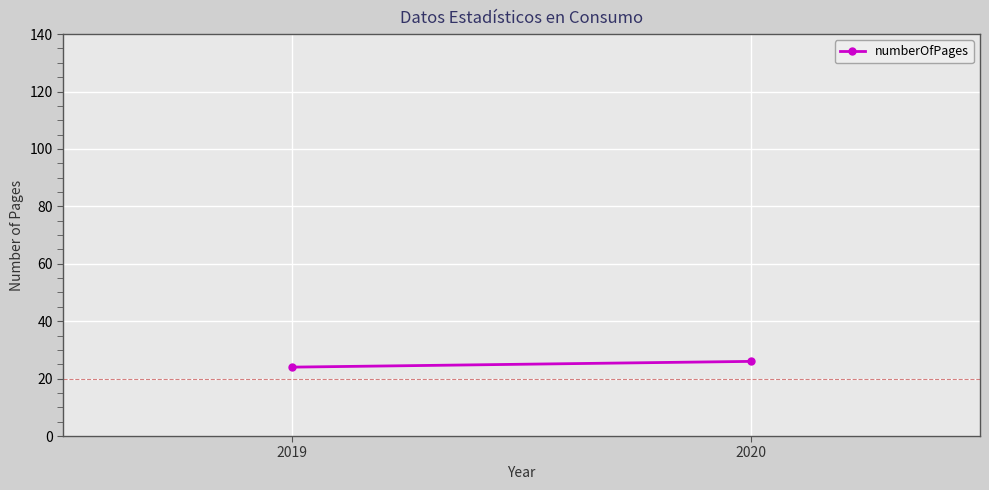

How many series are shown in this chart?

1